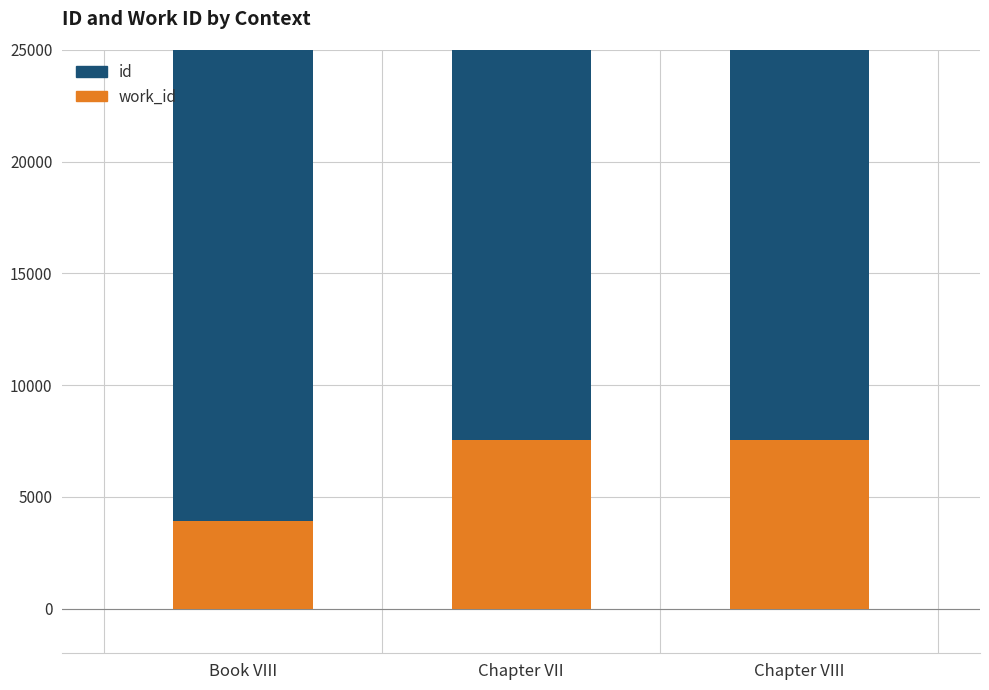

Reading right to left, transcribe all the data shown in this chart.

work_id: Chapter VIII=7543	Chapter VII=7543	Book VIII=3938
id: Chapter VIII=21725	Chapter VII=21722	Book VIII=21425